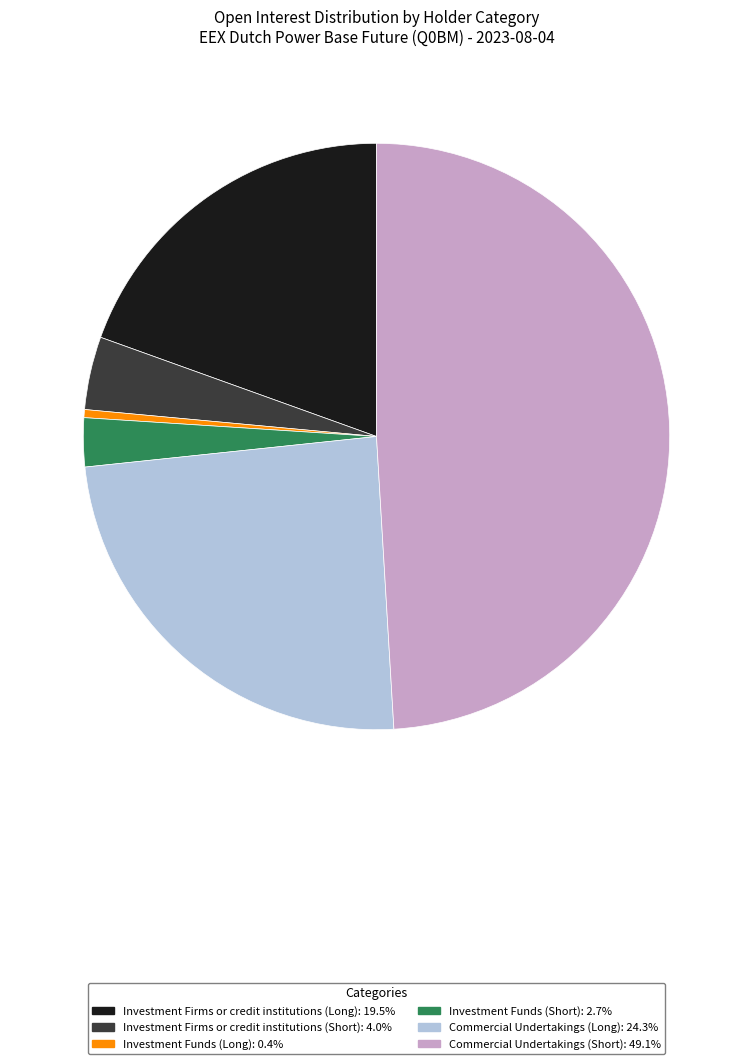

Approximately how many times larger is the value at Commercial Undertakings (Short): 49.1% compared to Investment Firms or credit institutions (Short): 4.0%?

12.2